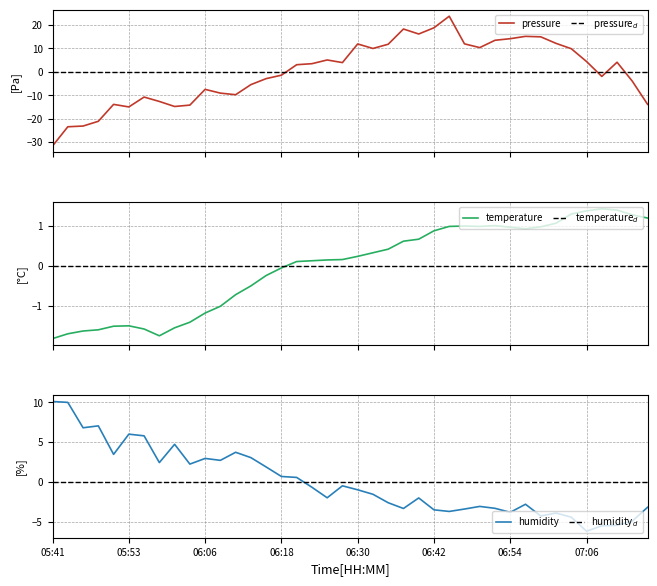

Where is pressure nearest to the value -3?

14